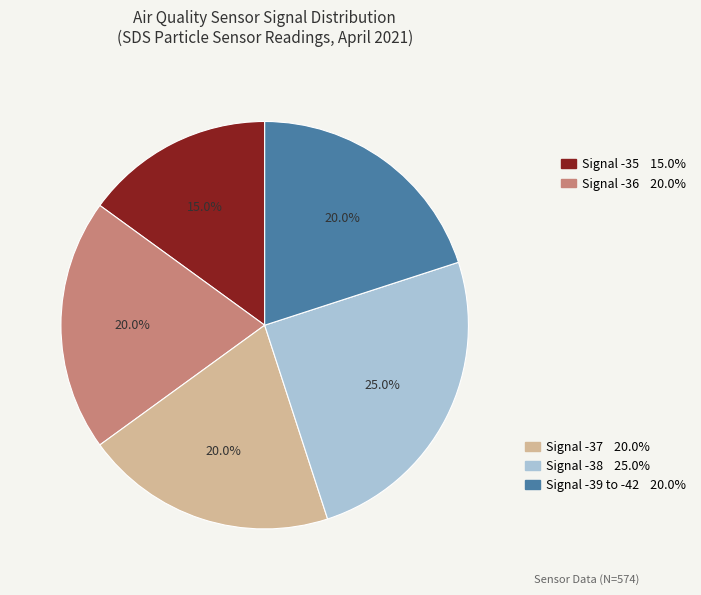

Is there a majority slice in this chart?

No